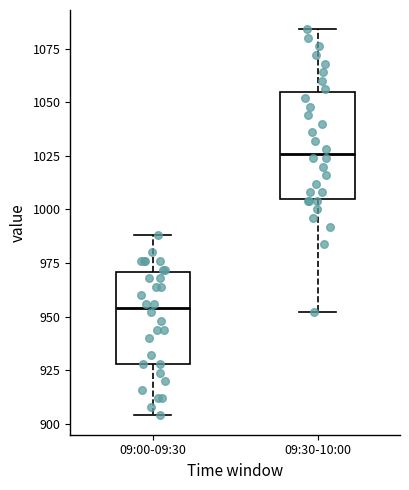

Reading left to right, transcribe this box plot: for each box, give where its median line is, the range the box spans, and where its two whiskers end, as read against the y-axis. The values are not printed on the chart, so give them approximately, as read against the axis.

09:00-09:30: median 955, box 930 to 970, whiskers 905 to 990
09:30-10:00: median 1025, box 1005 to 1055, whiskers 950 to 1085